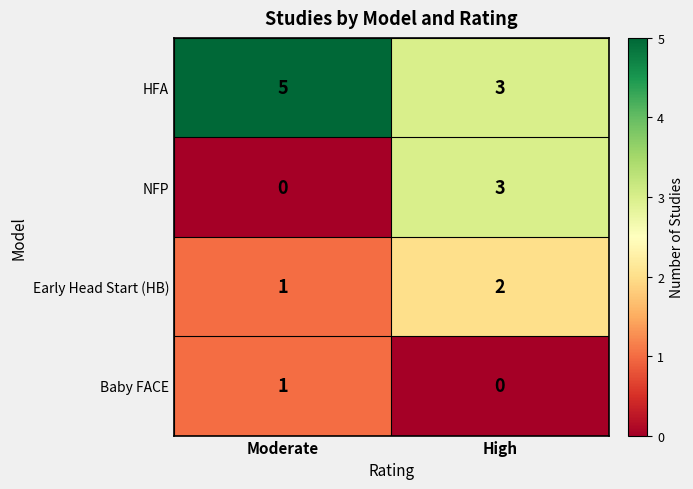

List the series in order of their peak value, lowest first.

Baby FACE, Early Head Start (HB), NFP, HFA